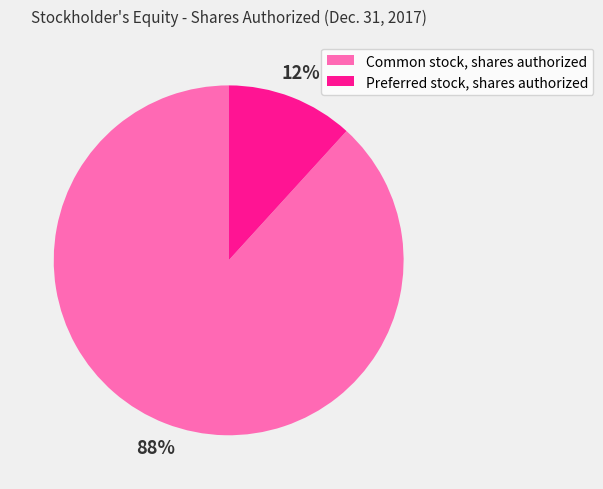

How many slices are in this pie chart?

2